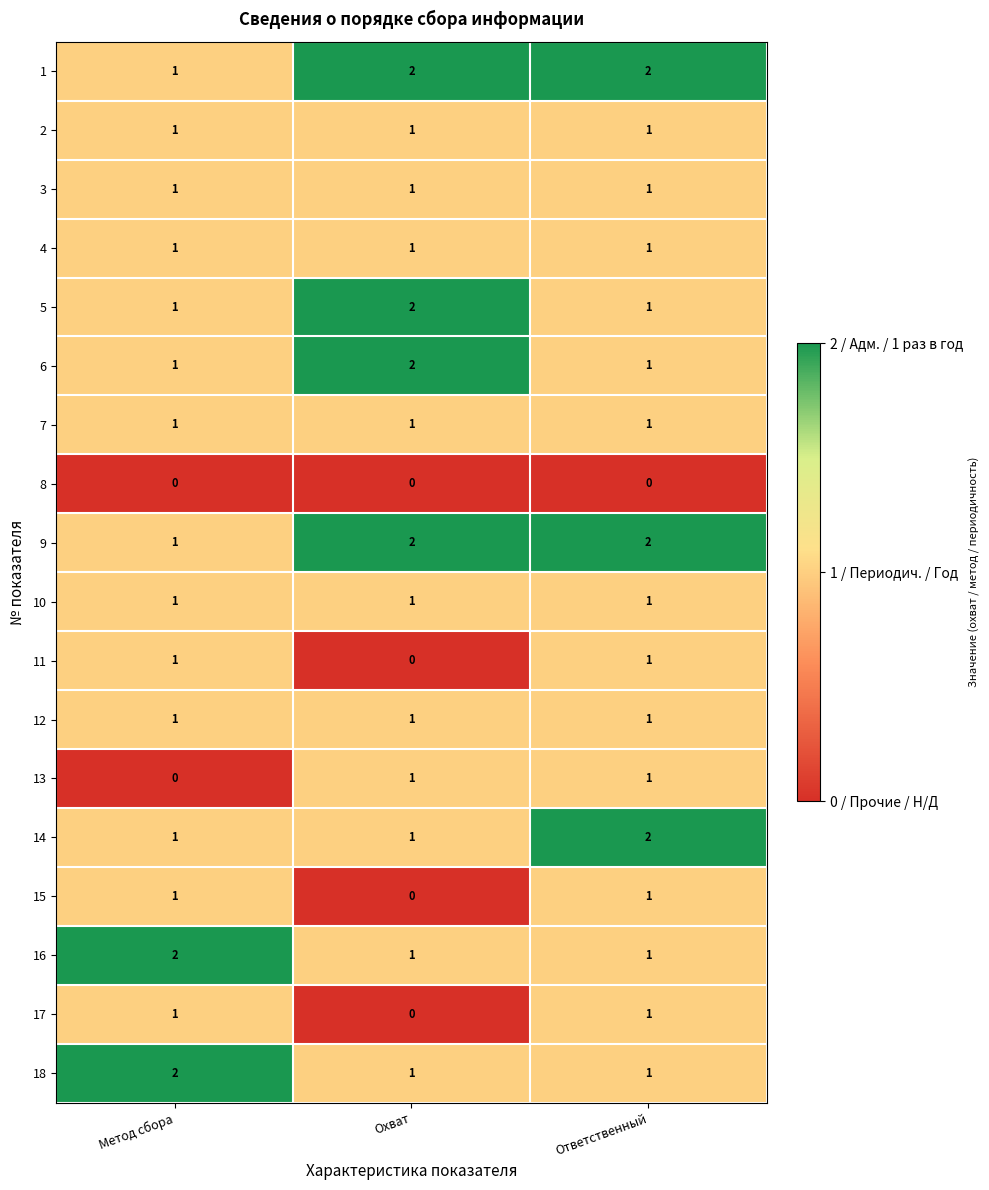

How many 1 values are between 1 and 2?

3